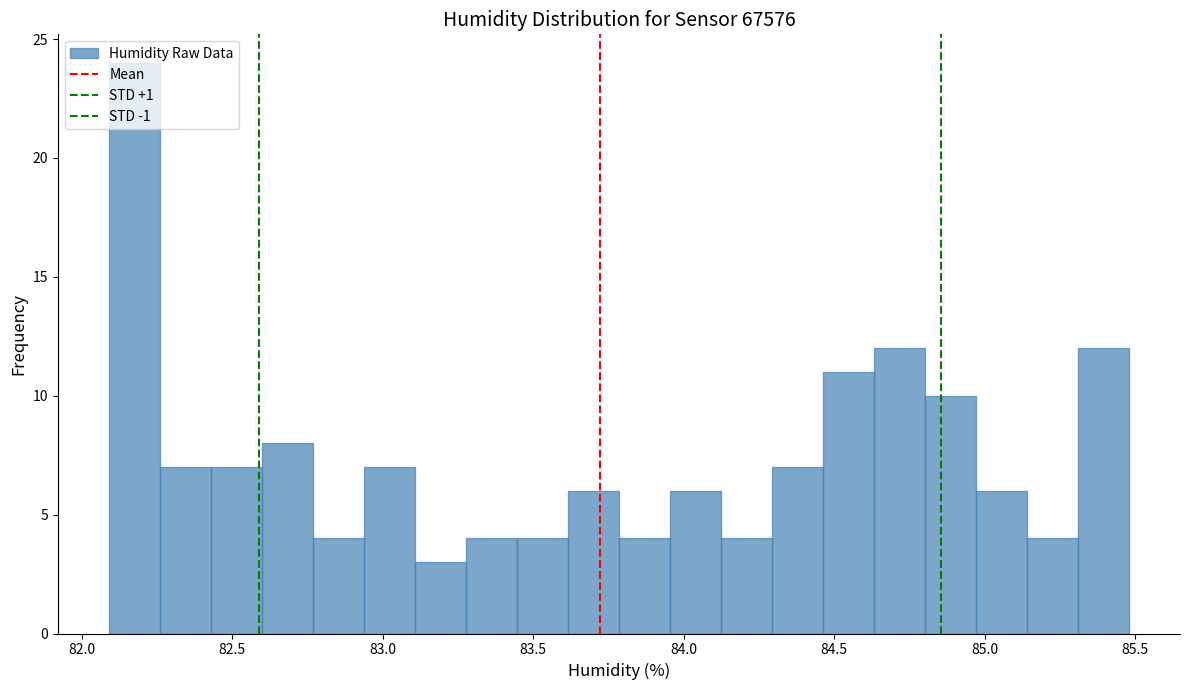

Around what value on the x-axis is the tallest bar? Give the approximate position of its centre, as read against the axis.

82.15